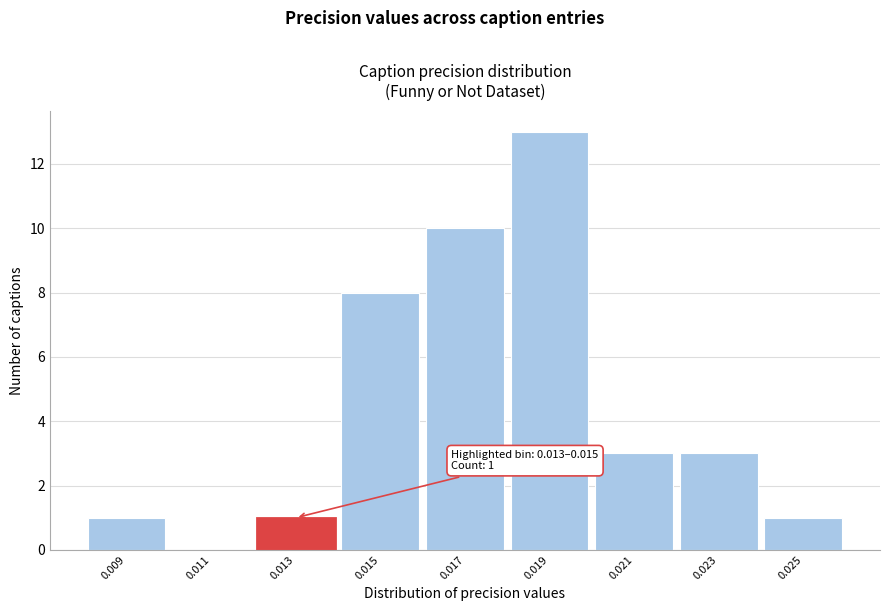

Reading left to right, extract all data points from this chart.

0.009=1	0.011=0	0.013=1	0.015=8	0.017=10	0.019=13	0.021=3	0.023=3	0.025=1